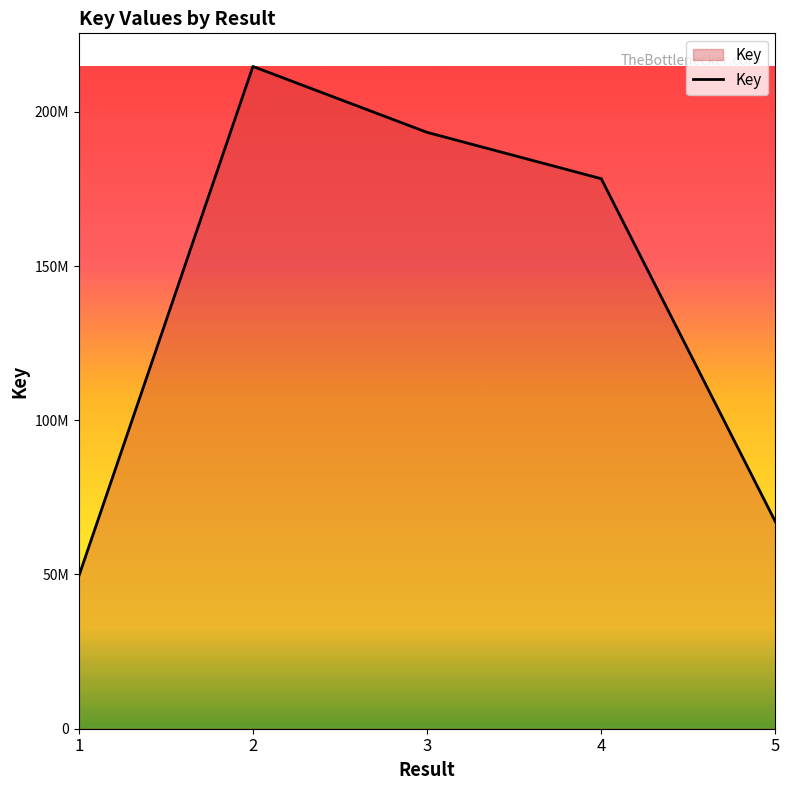

What is the value of the 5th point from the left?

67097693